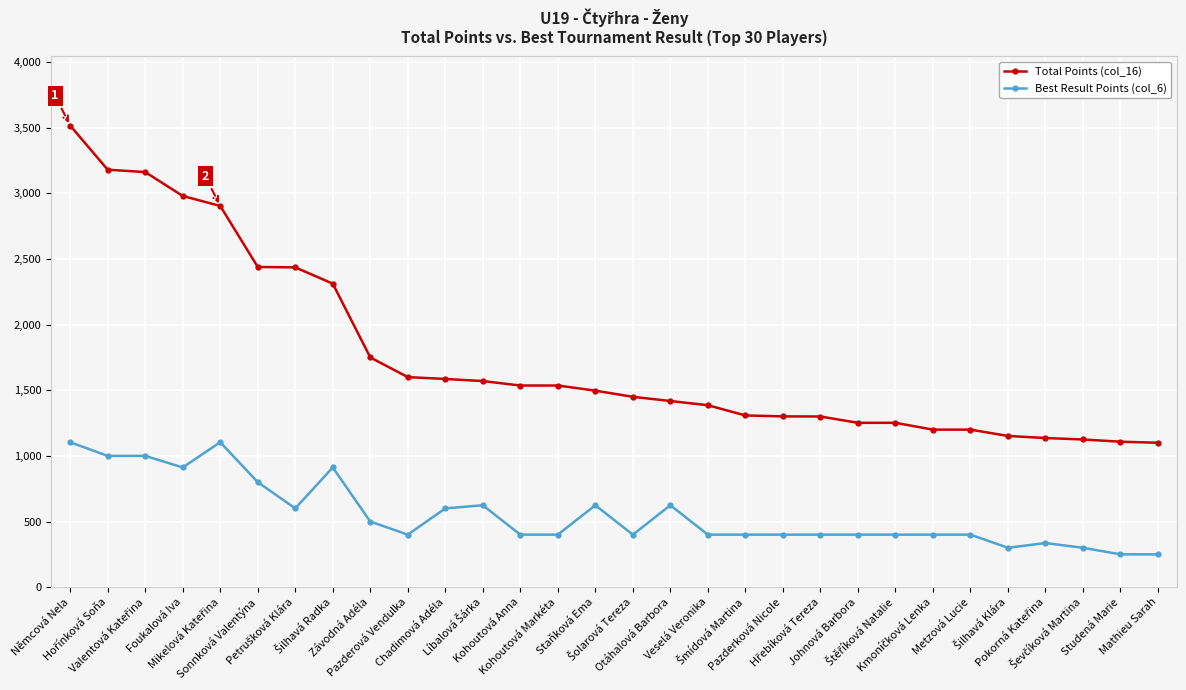

At which category is the sum across all series the highest?

Němcová Nela